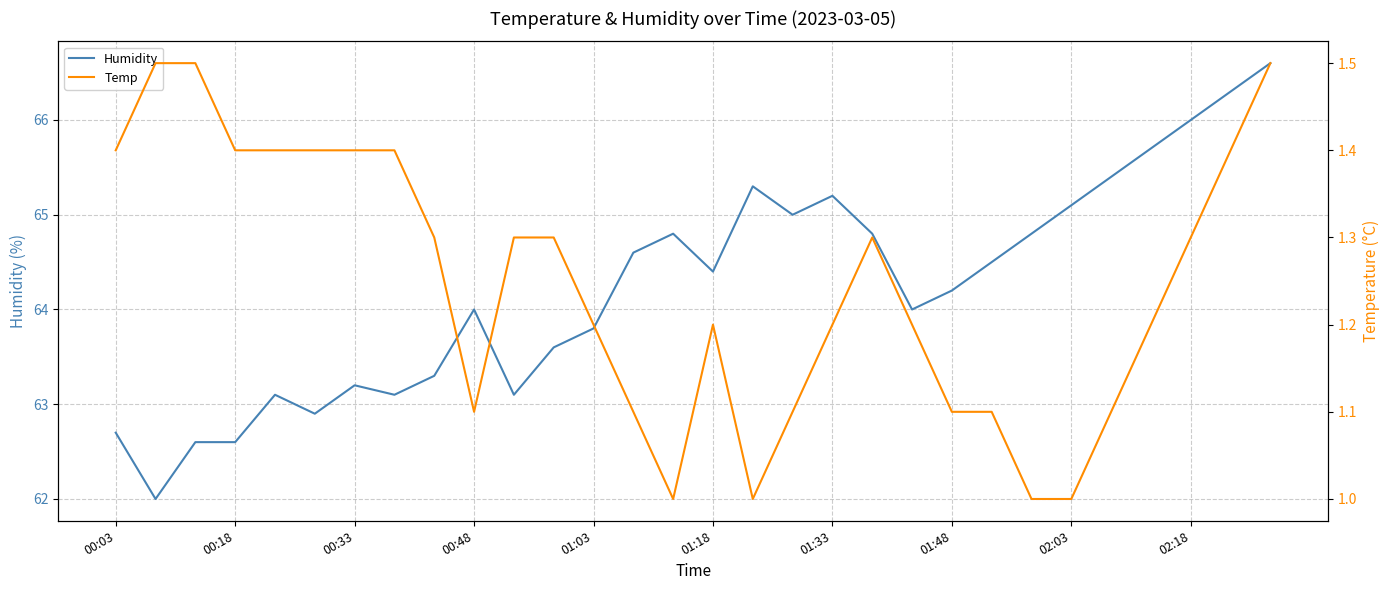

Which series has the widest spread of values?

Humidity